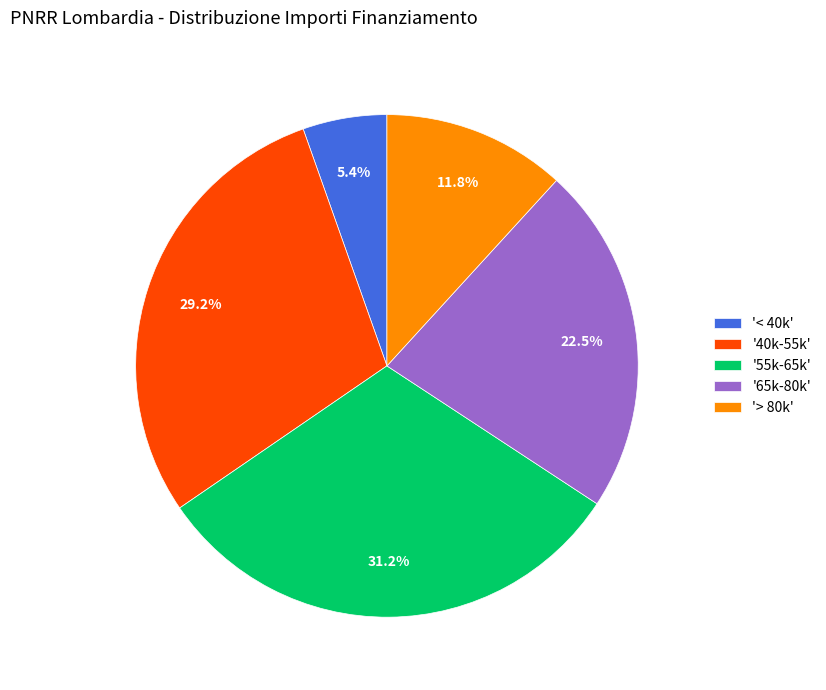

How many segments does this pie chart have?

5